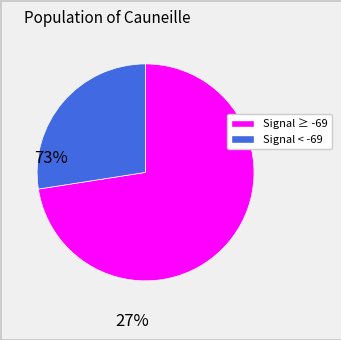

Is there any slice that represents more than half of the pie?

Yes